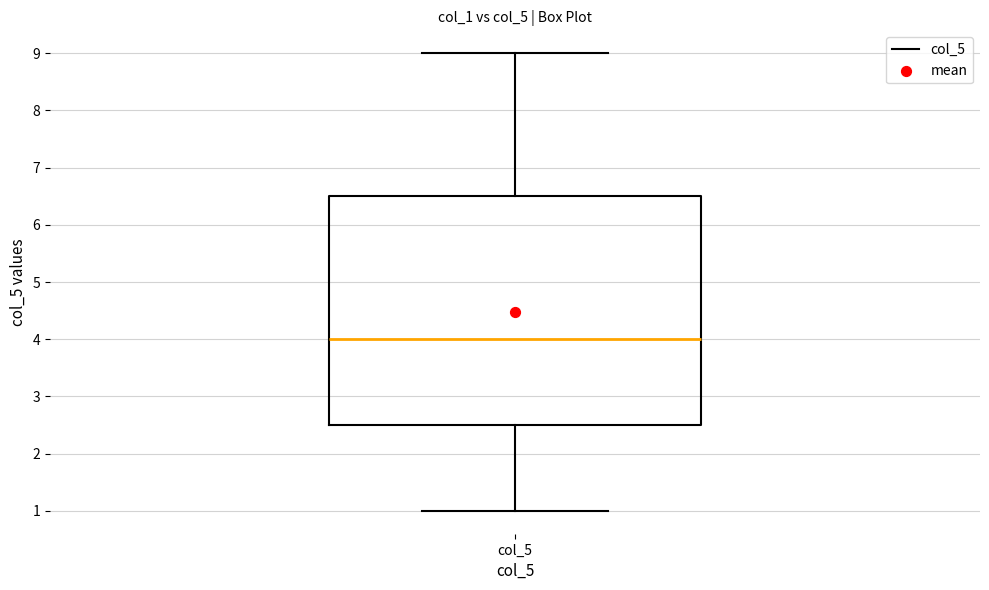

Where is the lower edge of the box for col_5 on the y-axis? The values are not printed on the chart, so give them approximately, as read against the axis.

2.5